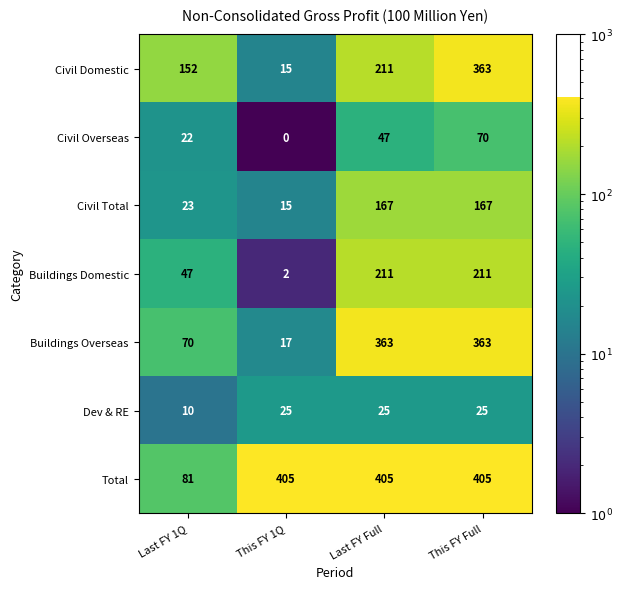

At how many categories does at least one series exceed 234?

3